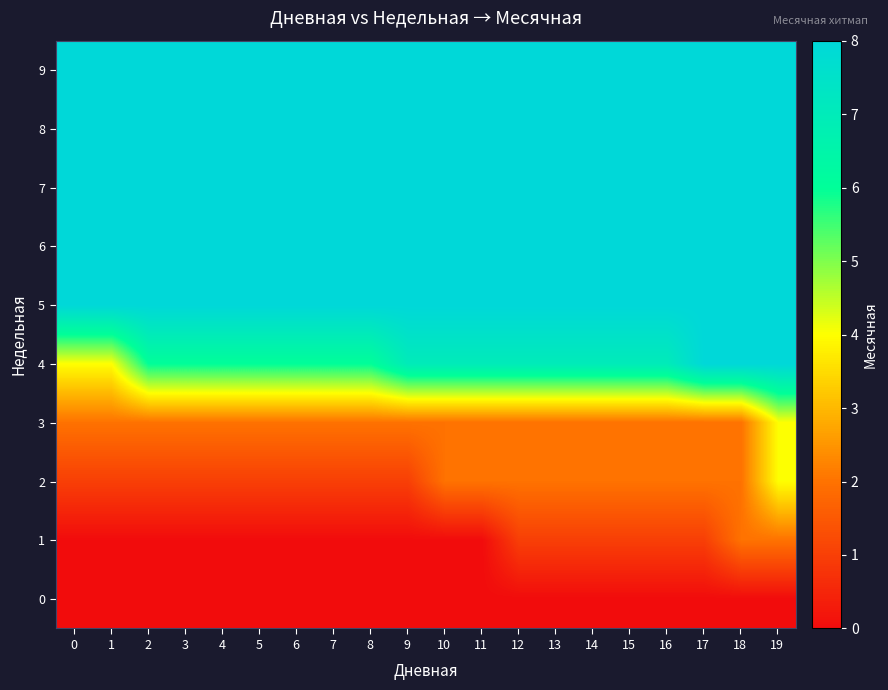

Reading left to right, transcribe all the data shown in this chart.

0: 0=0	1=0	2=0	3=0	4=0	5=0	6=0	7=0	8=0	9=0	10=0	11=0	12=0	13=0	14=0	15=0	16=0	17=0	18=0	19=0
1: 0=0	1=0	2=0	3=0	4=0	5=0	6=0	7=0	8=0	9=0	10=0	11=0	12=1	13=1	14=1	15=1	16=1	17=1	18=2	19=2
2: 0=1	1=1	2=1	3=1	4=1	5=1	6=1	7=1	8=1	9=1	10=2	11=2	12=2	13=2	14=2	15=2	16=2	17=2	18=2	19=4
3: 0=2	1=2	2=2	3=2	4=2	5=2	6=2	7=2	8=2	9=2	10=2	11=2	12=2	13=2	14=2	15=2	16=2	17=2	18=2	19=4
4: 0=4	1=4	2=6	3=6	4=6	5=6	6=6	7=6	8=6	9=7	10=7	11=7	12=7	13=7	14=7	15=7	16=7	17=8	18=8	19=8
5: 0=8	1=8	2=8	3=8	4=8	5=8	6=8	7=8	8=8	9=8	10=8	11=8	12=8	13=8	14=8	15=8	16=8	17=8	18=8	19=8
6: 0=8	1=8	2=8	3=8	4=8	5=8	6=8	7=8	8=8	9=8	10=8	11=8	12=8	13=8	14=8	15=8	16=8	17=8	18=8	19=8
7: 0=8	1=8	2=8	3=8	4=8	5=8	6=8	7=8	8=8	9=8	10=8	11=8	12=8	13=8	14=8	15=8	16=8	17=8	18=8	19=8
8: 0=8	1=8	2=8	3=8	4=8	5=8	6=8	7=8	8=8	9=8	10=8	11=8	12=8	13=8	14=8	15=8	16=8	17=8	18=8	19=8
9: 0=8	1=8	2=8	3=8	4=8	5=8	6=8	7=8	8=8	9=8	10=8	11=8	12=8	13=8	14=8	15=8	16=8	17=8	18=8	19=8